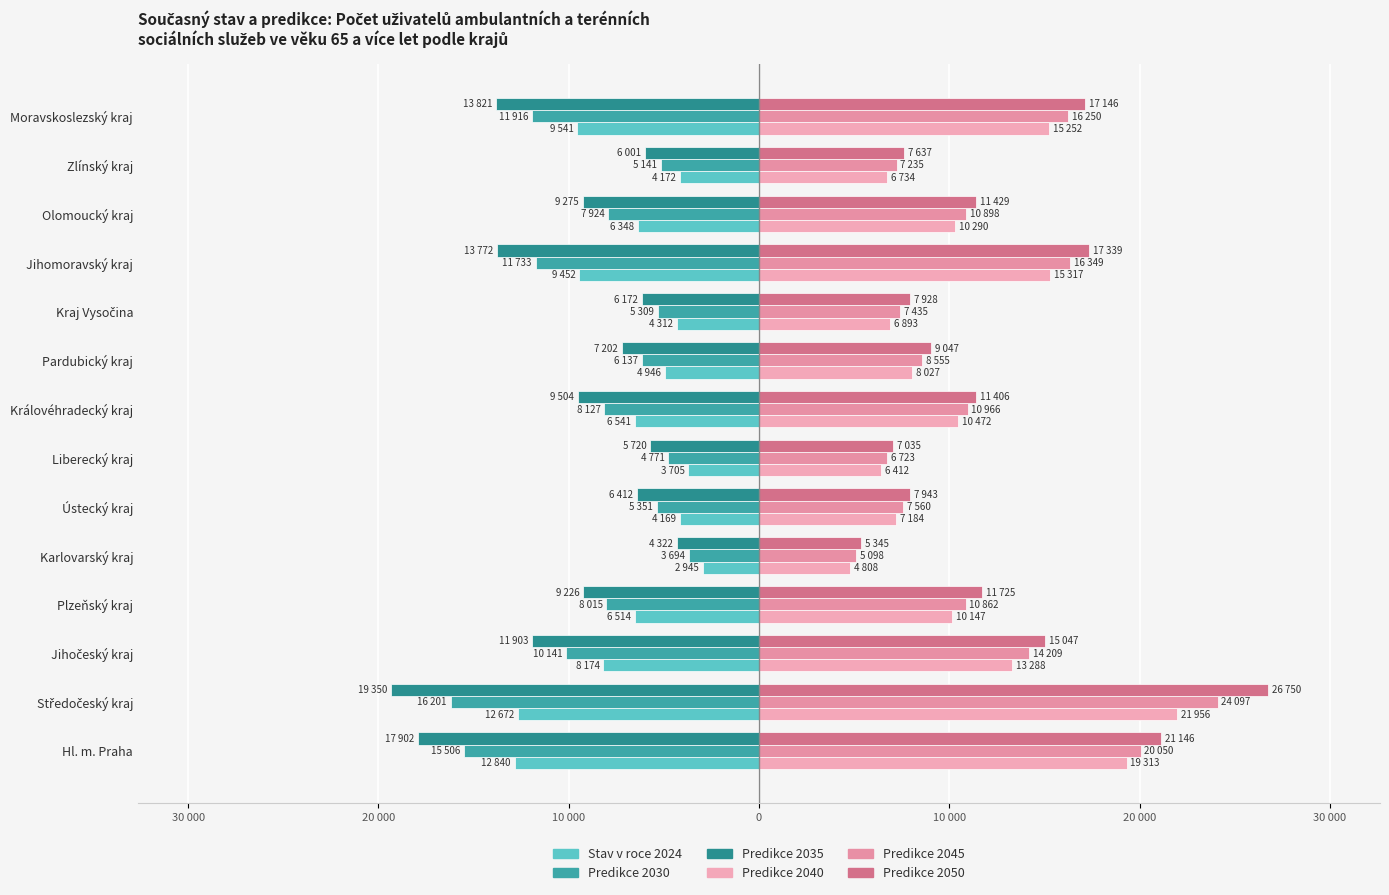

How many bars are there in each group?

6